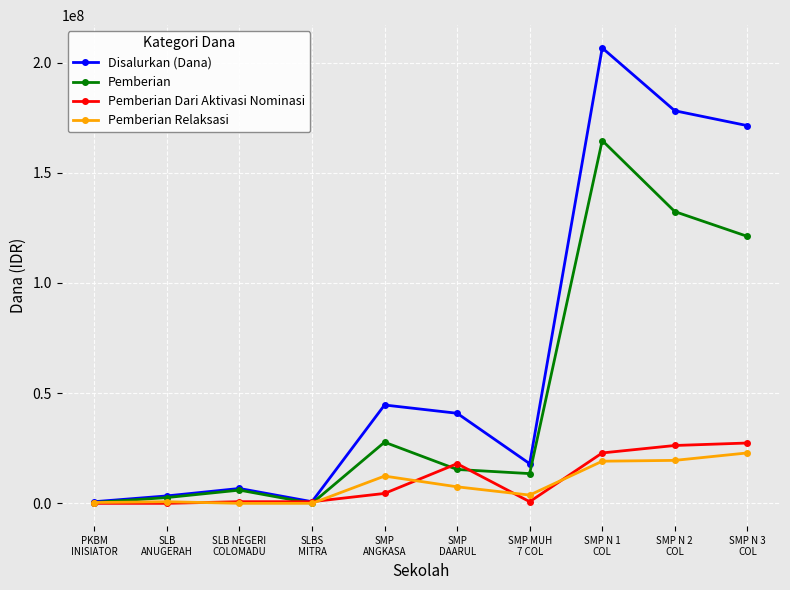

At which category is the sum across all series the highest?

SMP N 1
COL